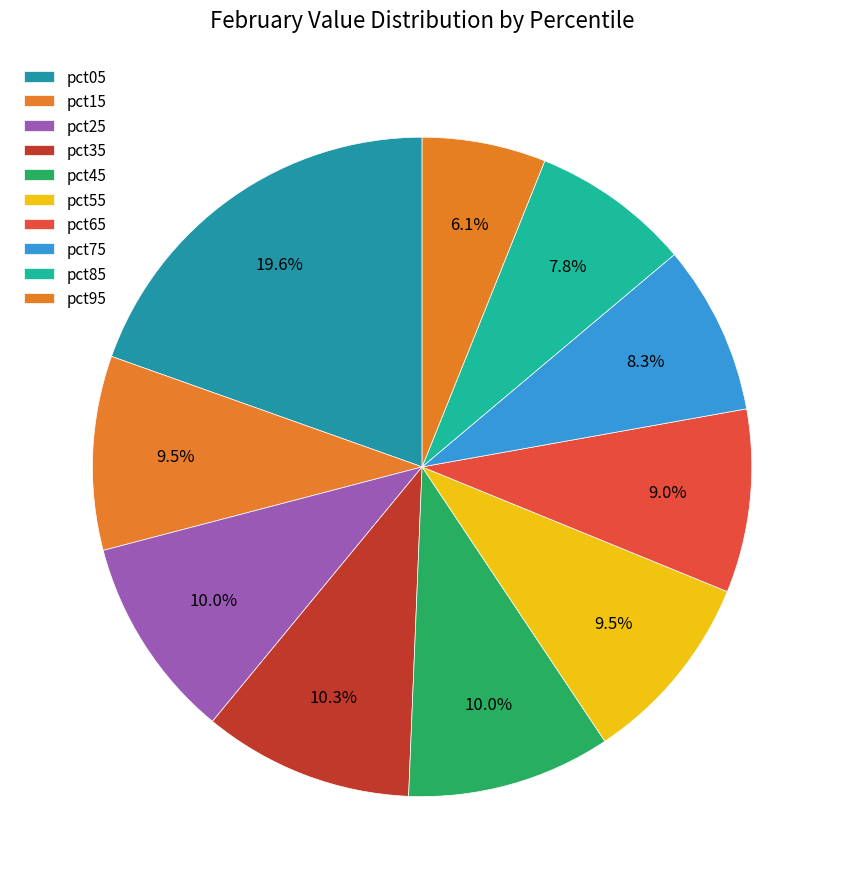

Does pct95 account for over 50% of the chart?

No